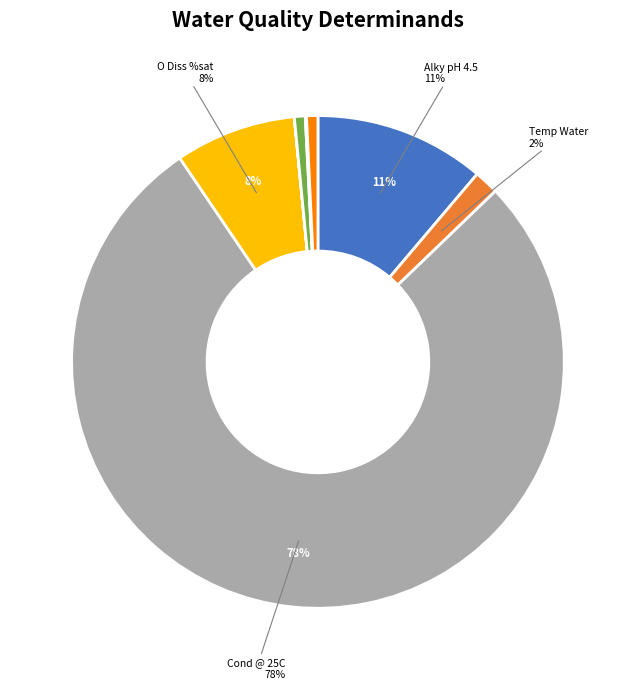

Is there a majority slice in this chart?

Yes